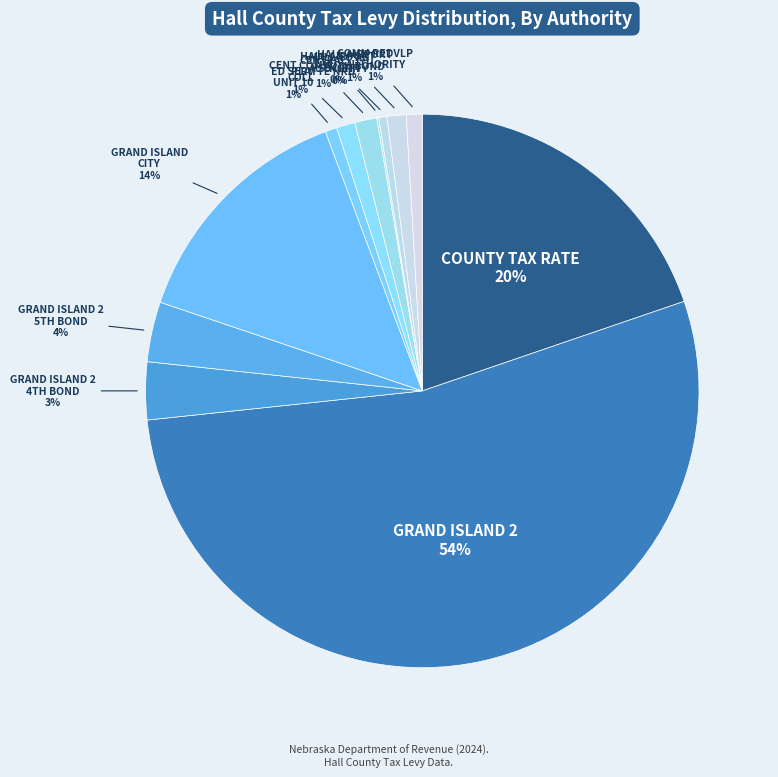

Do COMM REDVLP AUTHORITY and CENTRAL PLATTE NRD together represent more than half of the pie?

No